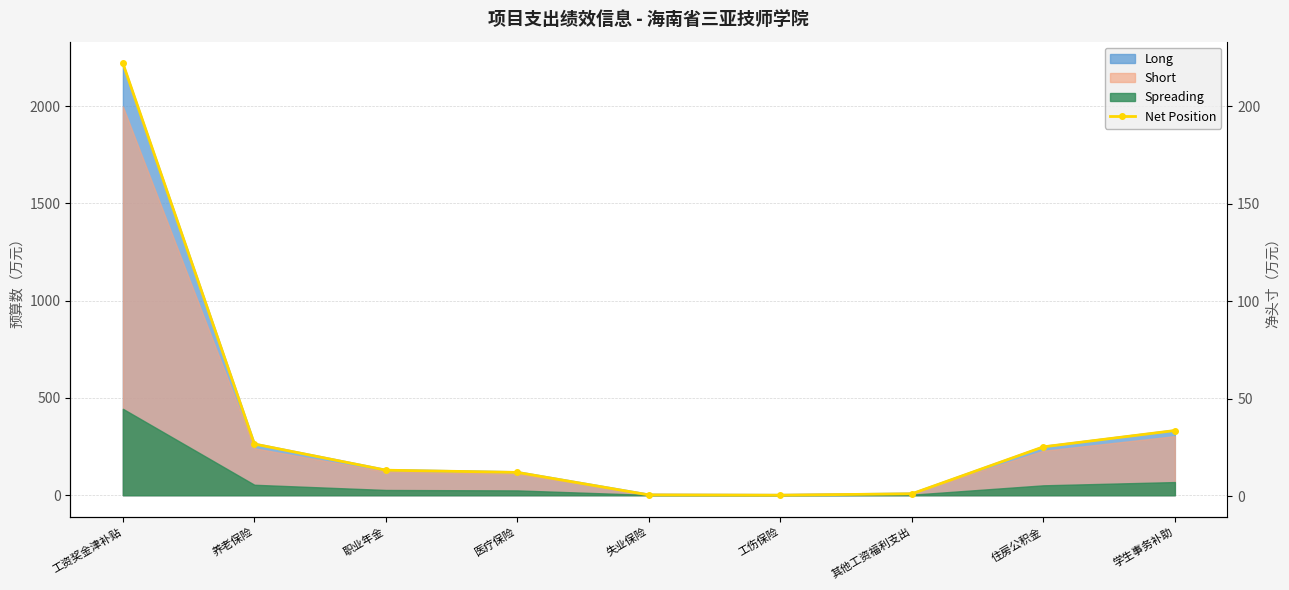

Between 养老保险 and 失业保险, which is larger?

养老保险